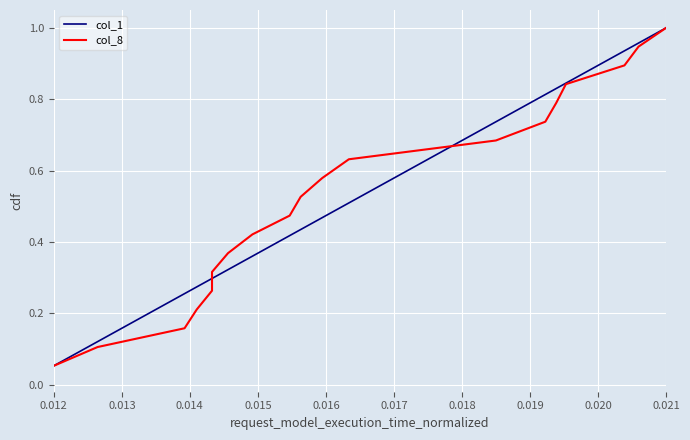

What is the difference between the maximum and minimum values in the col_1 series?

0.9